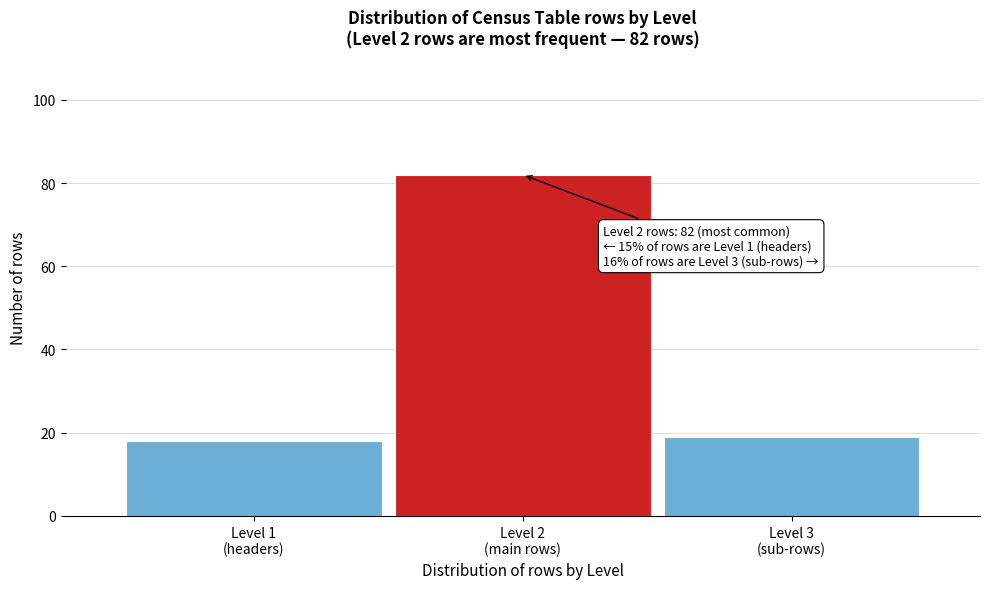

Reading left to right, list all the values displayed in this chart.

18	82	19